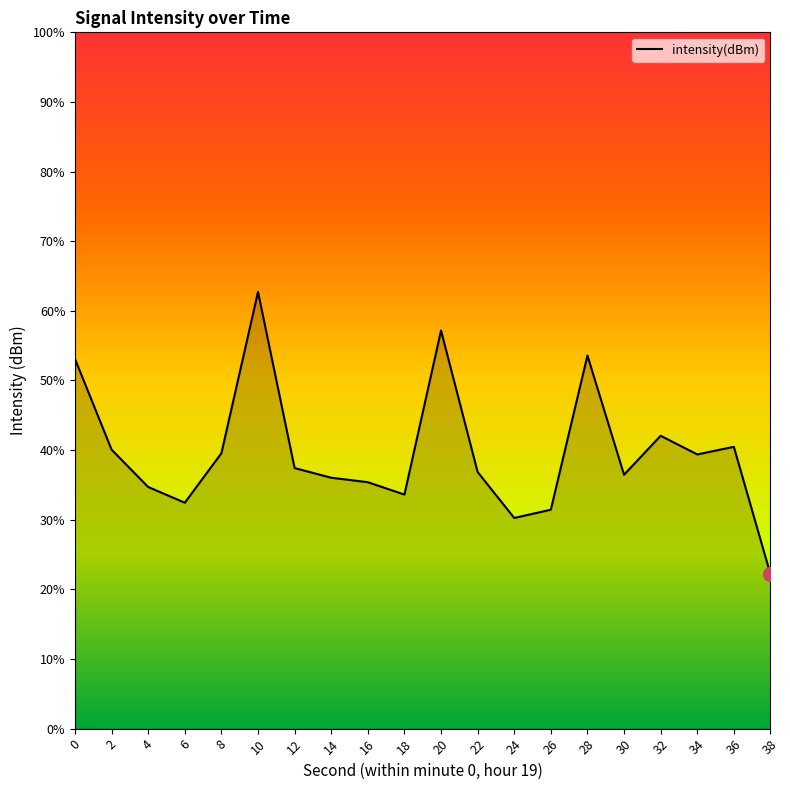

The value at 12 is -236.0. True or false?

False